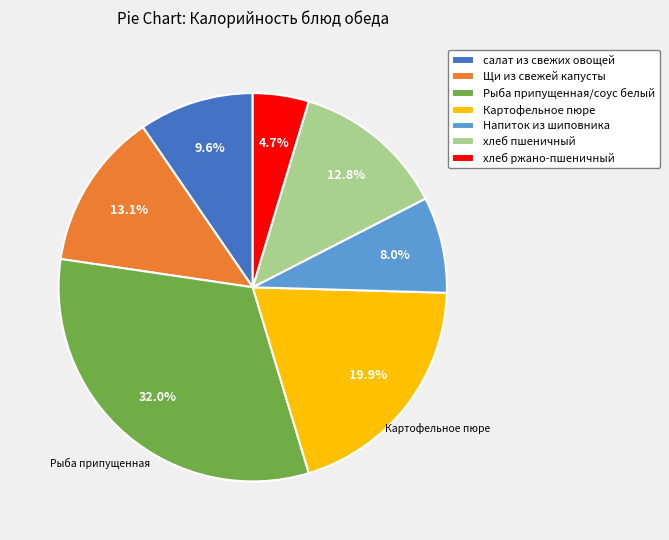

What is the ratio of the value at Рыба припущенная/соус белый to the value at Щи из свежей капусты?

2.4